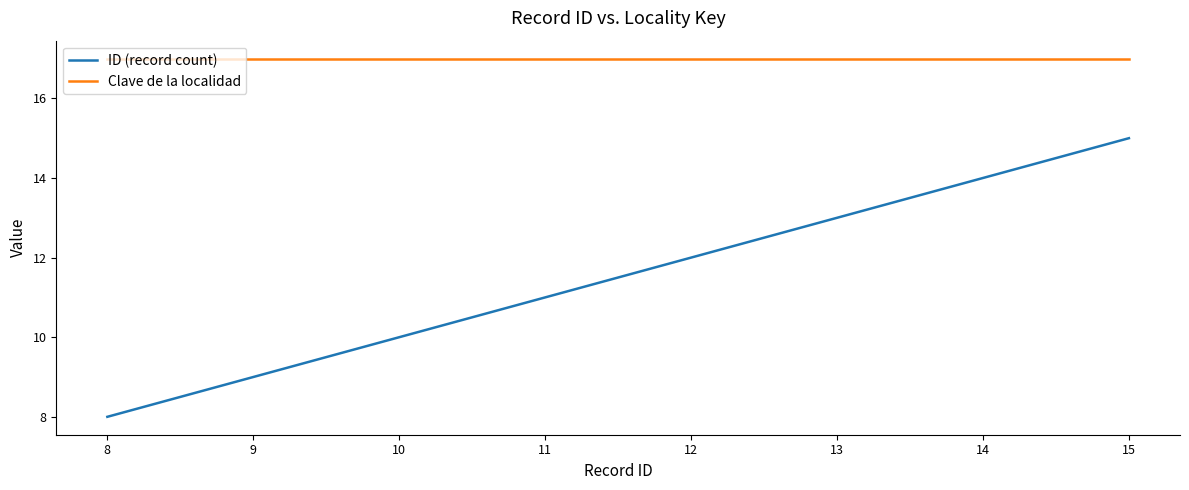

True or false: ID (record count) and Clave de la localidad cross at least once.

False